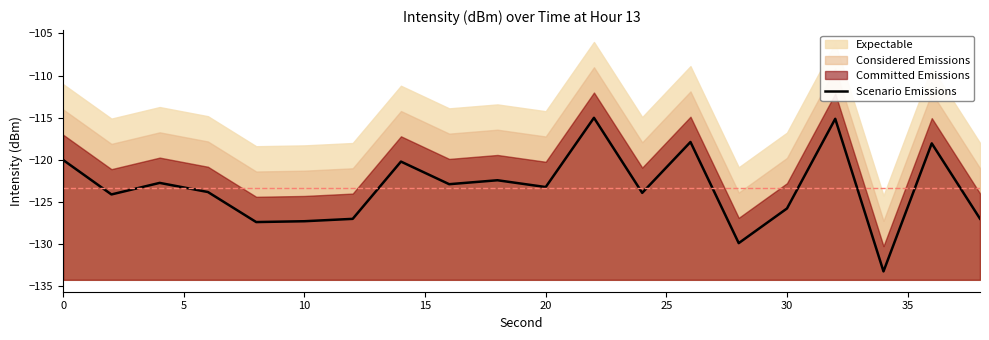

What is the highest value of the Scenario Emissions series?

-115.0